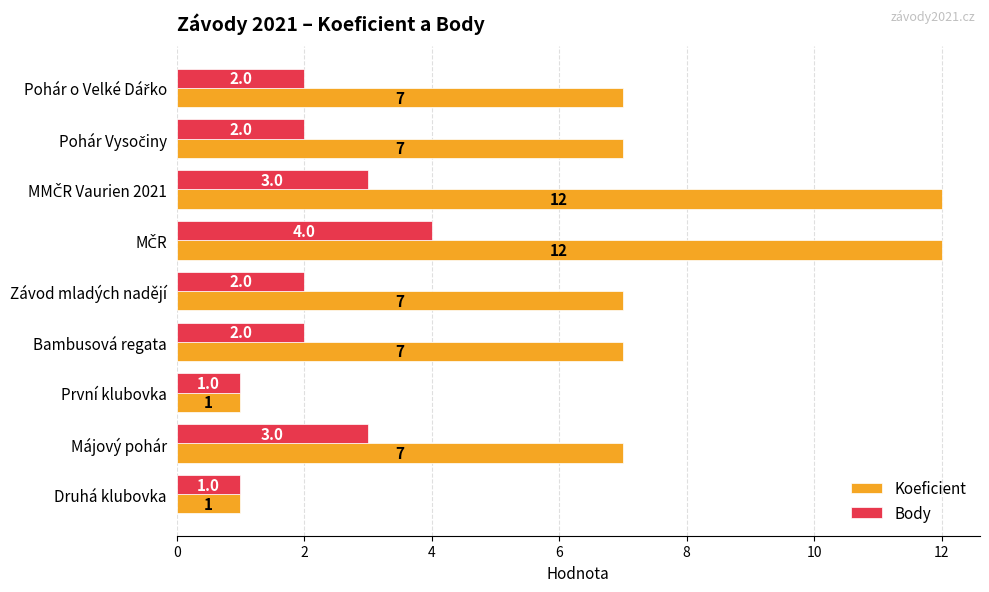

How many distinct data groups are displayed?

2